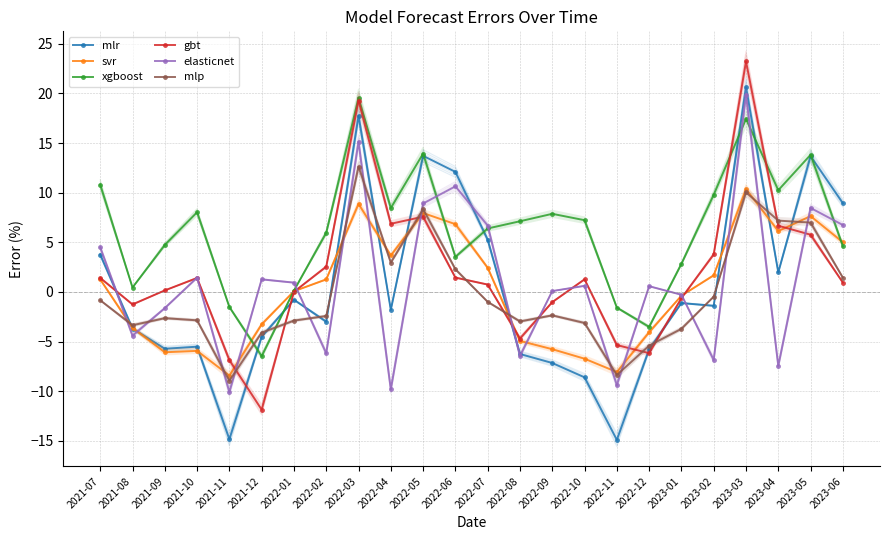

Read the elasticnet value at 2023-04.

-7.4